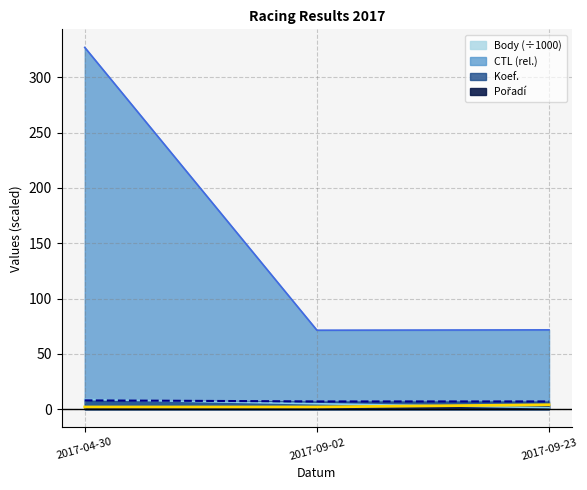

Rank the categories by Body value from highest to lowest.

2017-04-30, 2017-09-02, 2017-09-23